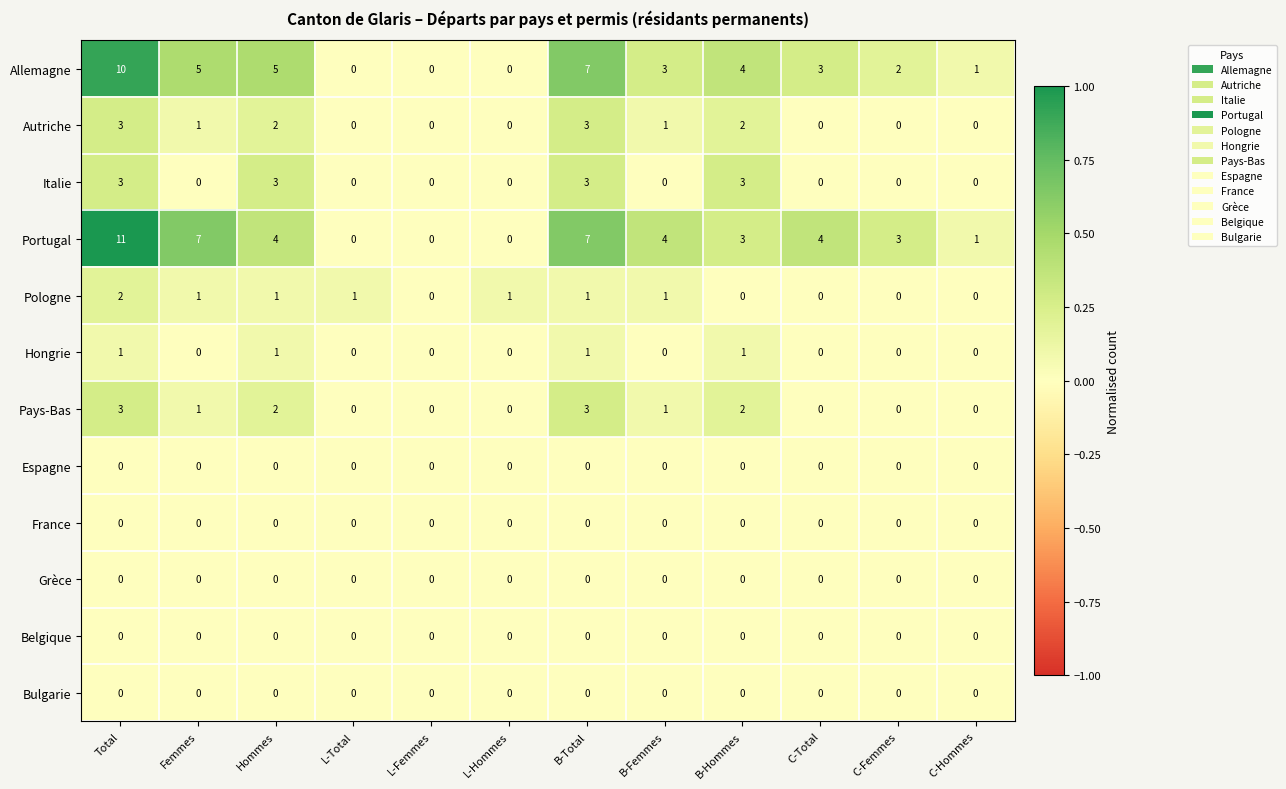

What is the sum of the Portugal values at B-Hommes and Total?

14